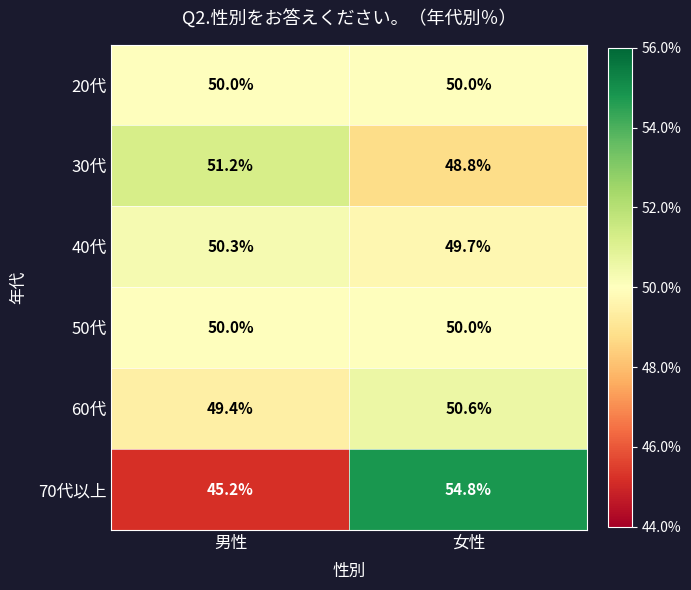

What is the smallest value displayed?

45.2